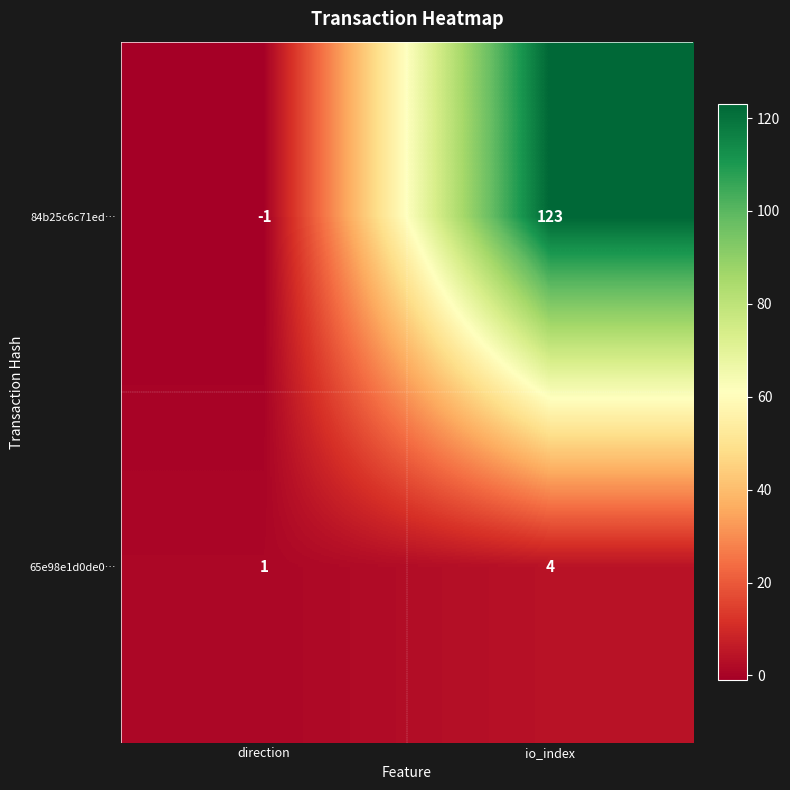

What is the spread (max minus min) of values at io_index?

119